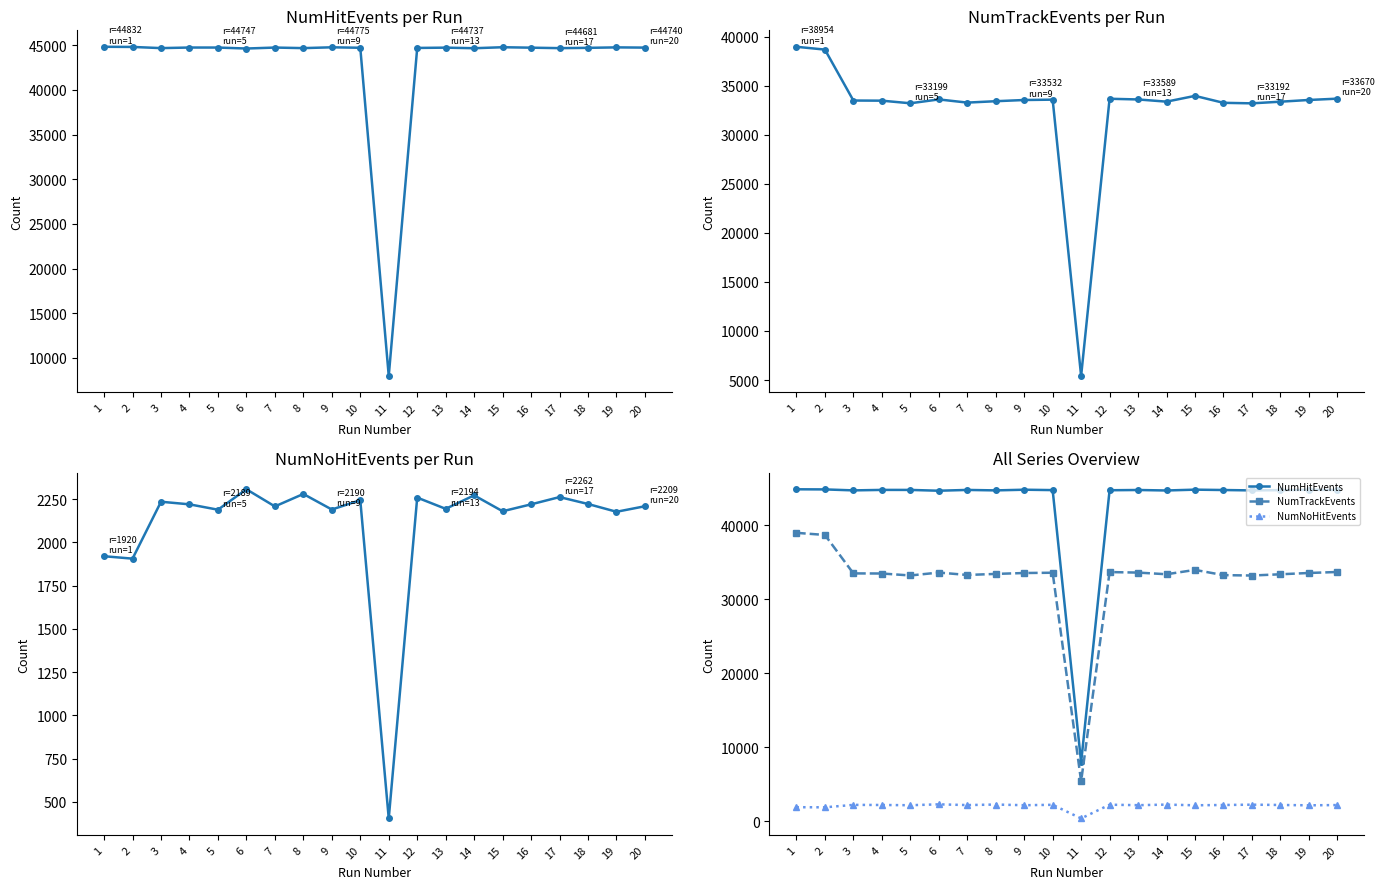

What is the total value across all series at 20?

80619